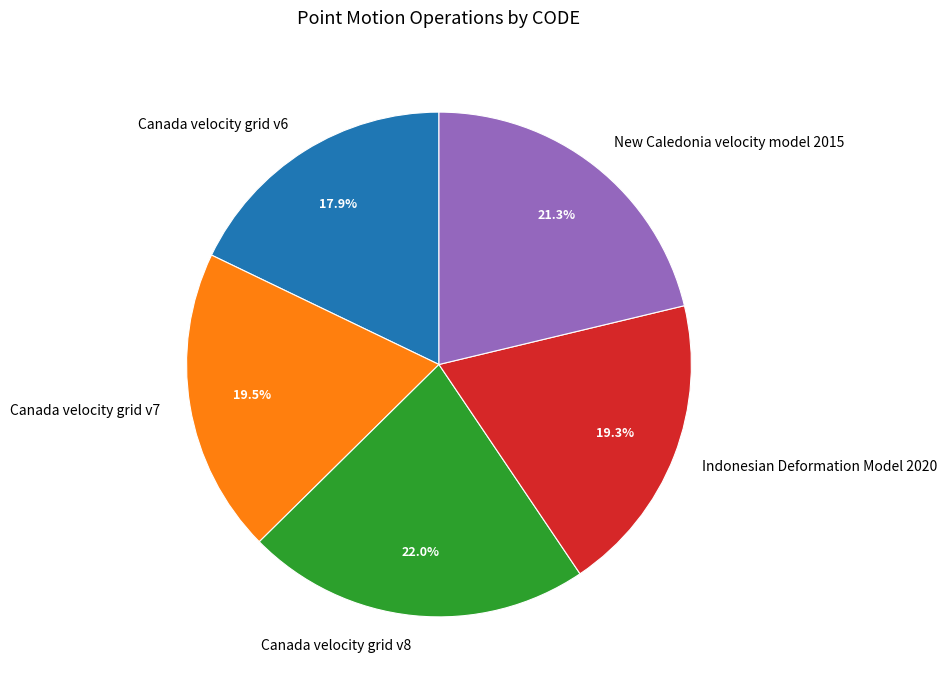

Combined, do Canada velocity grid v8 and Canada velocity grid v6 account for over 50%?

No